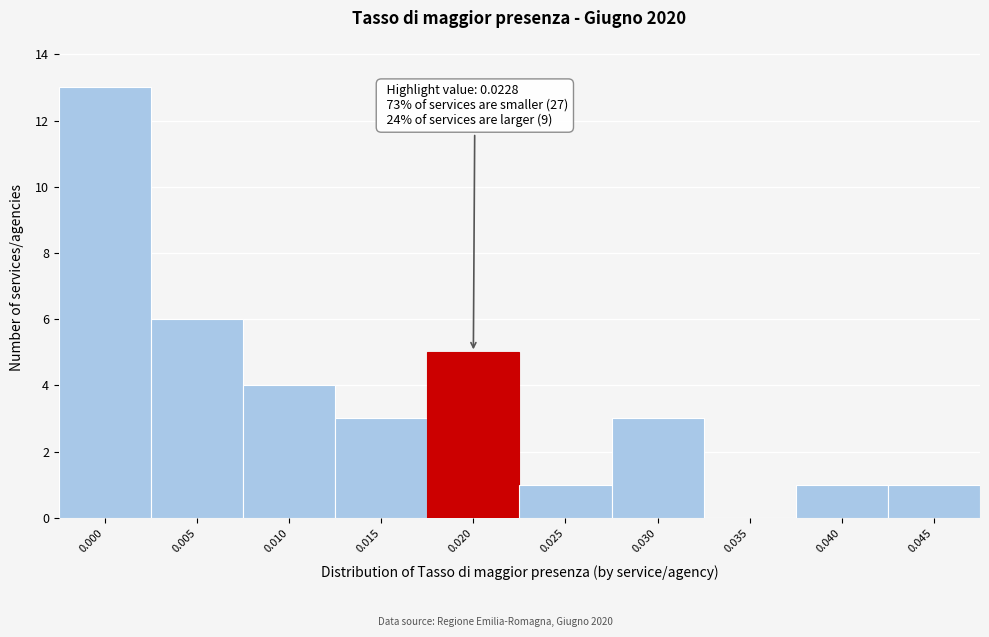

Reading left to right, list all the values displayed in this chart.

0.000=13	0.005=6	0.010=4	0.015=3	0.020=5	0.025=1	0.030=3	0.035=0	0.040=1	0.045=1